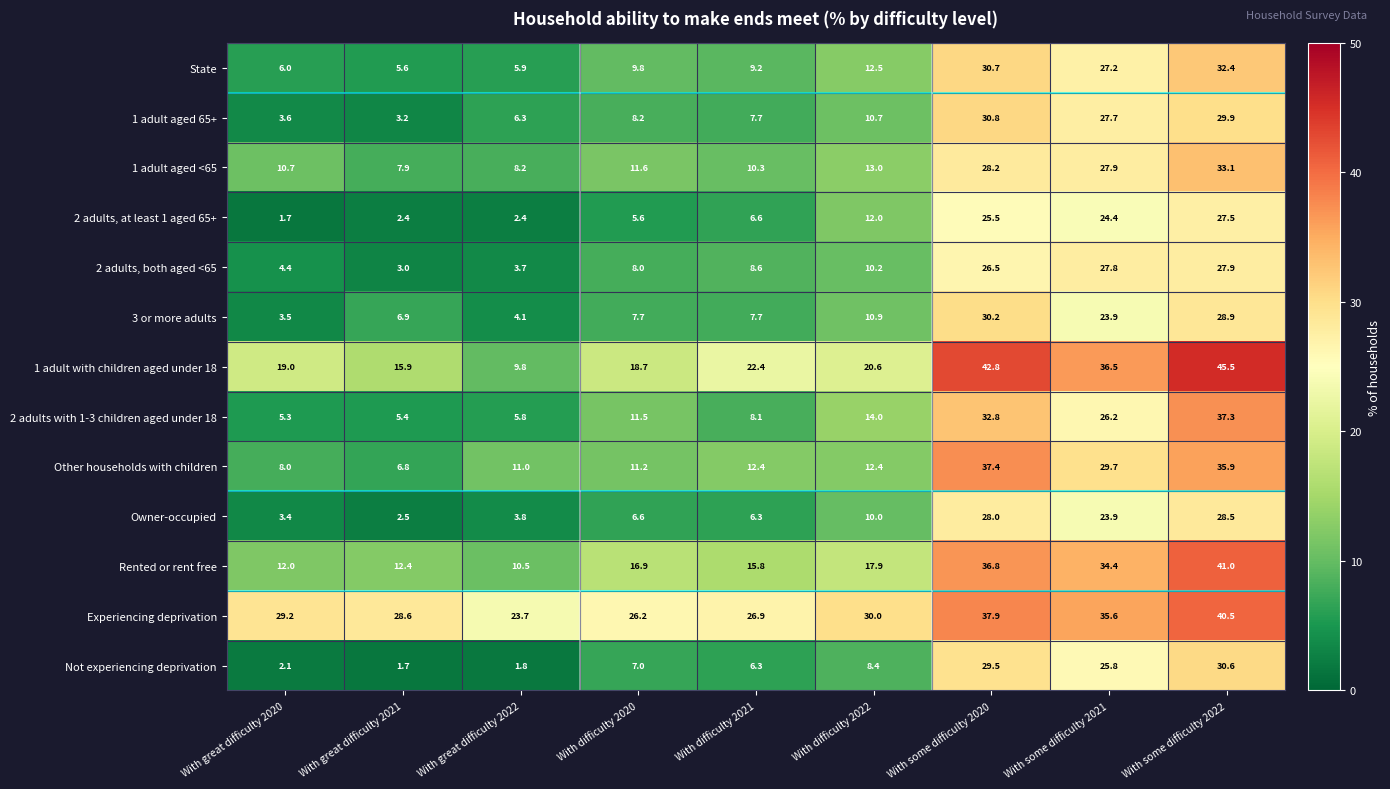

What is the spread (max minus min) of values at With difficulty 2022?

21.6